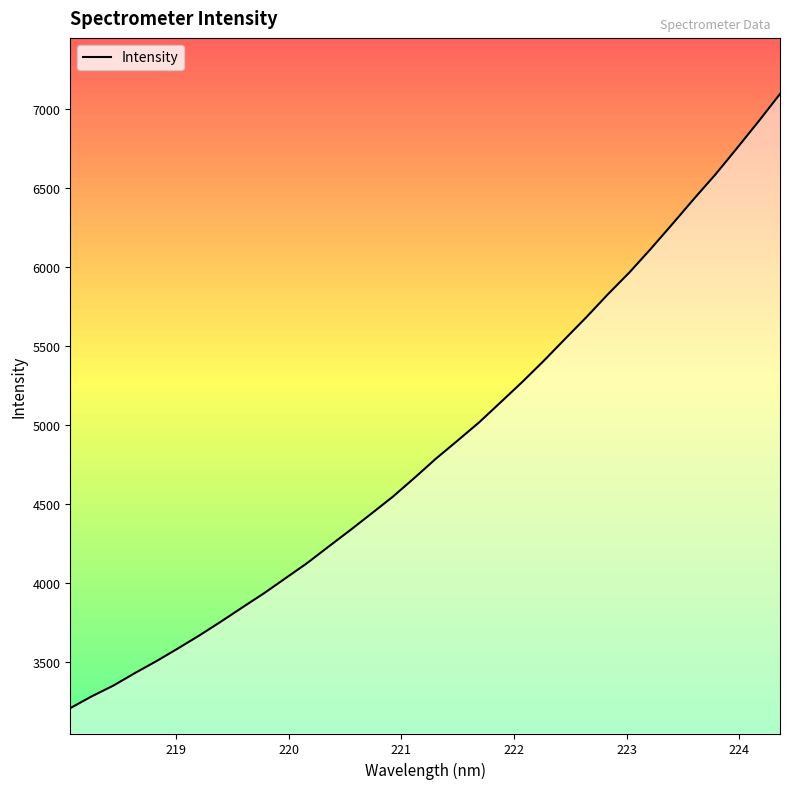

What is the minimum value for Intensity?

3210.1